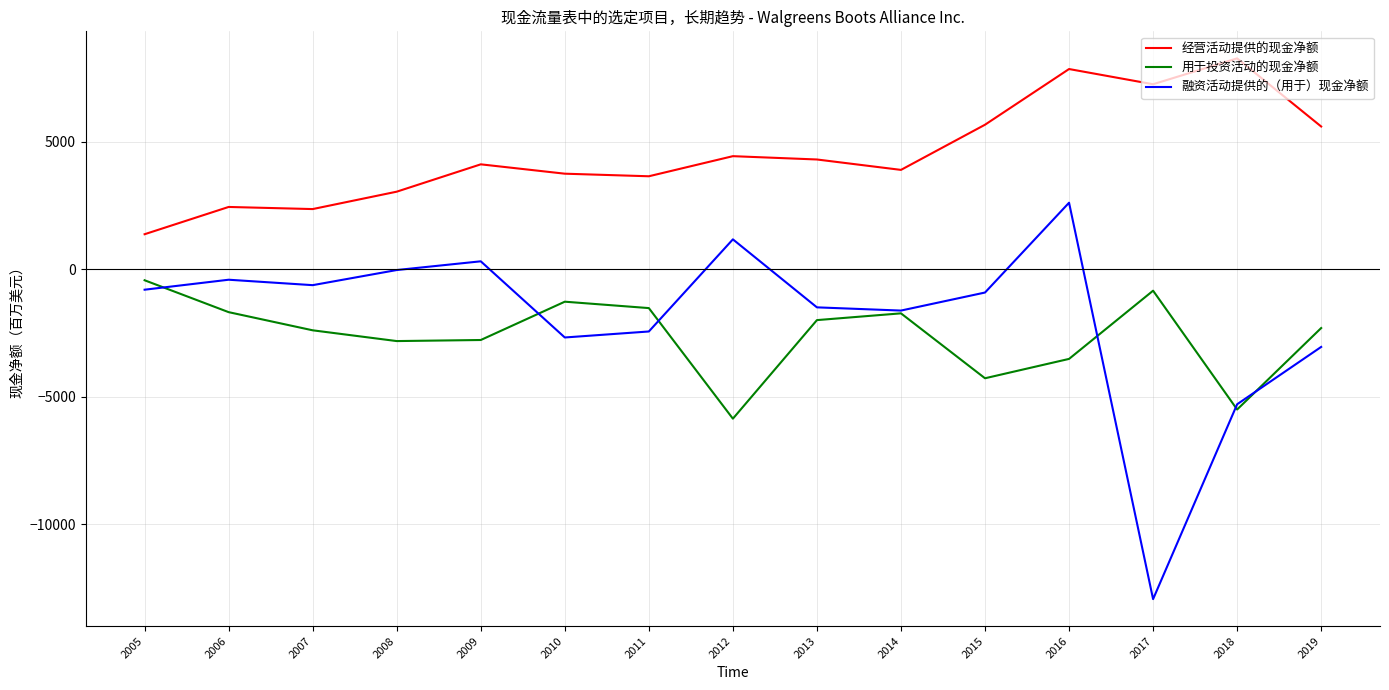

What is the minimum value shown in the chart?

-12934